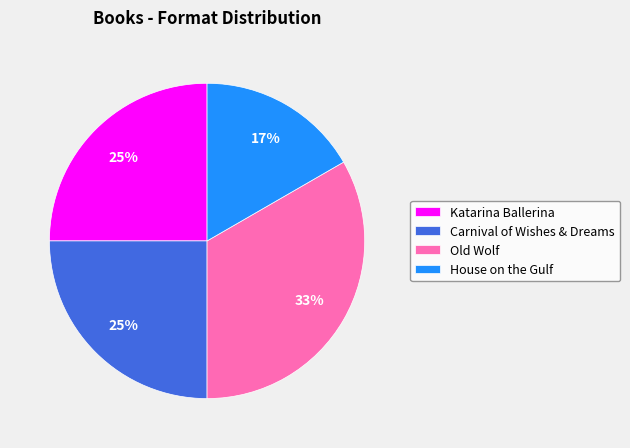

To the nearest percent, what is the combined percentage of Katarina Ballerina and Carnival of Wishes & Dreams?

50%